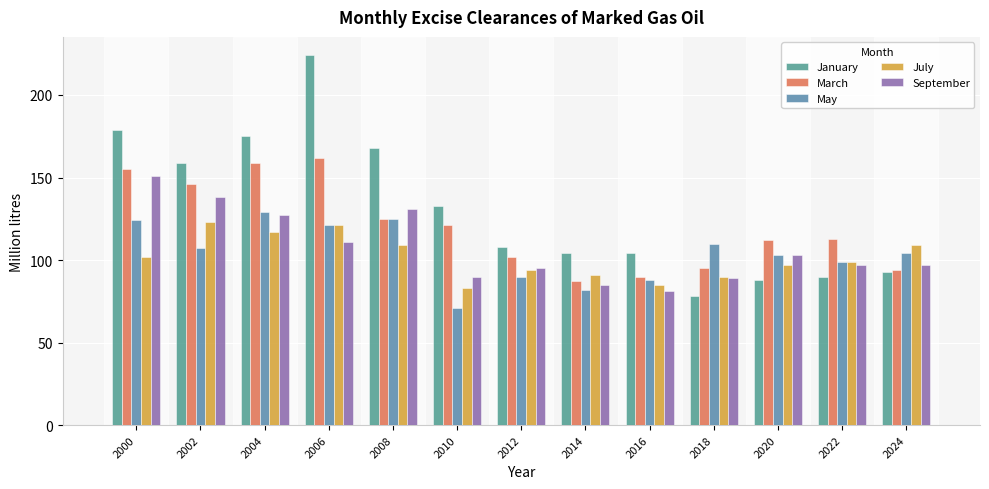

At which label is January closest to 151?

2002